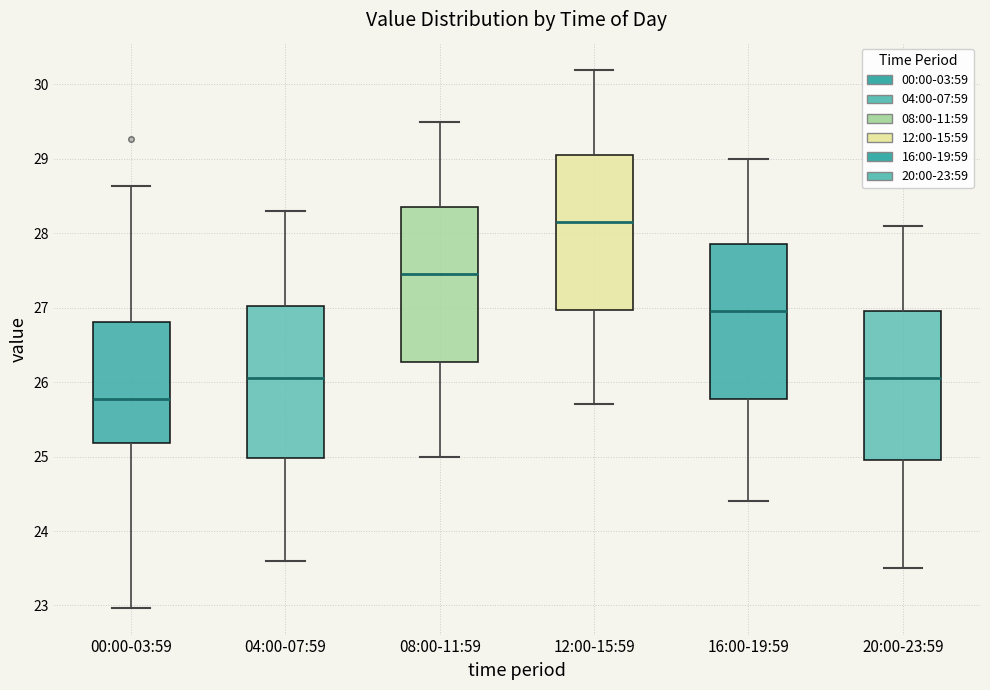

Reading left to right, read every box against the y-axis: the position of its median line, the range the box covers, and the ends of its whiskers. The values are not printed on the chart, so give them approximately, as read against the axis.

00:00-03:59: median 25.8, box 25.2 to 26.8, whiskers 23.0 to 28.6
04:00-07:59: median 26.1, box 25.0 to 27.0, whiskers 23.6 to 28.3
08:00-11:59: median 27.5, box 26.3 to 28.4, whiskers 25.0 to 29.5
12:00-15:59: median 28.2, box 27.0 to 29.1, whiskers 25.7 to 30.2
16:00-19:59: median 27.0, box 25.8 to 27.9, whiskers 24.4 to 29.0
20:00-23:59: median 26.1, box 25.0 to 27.0, whiskers 23.5 to 28.1